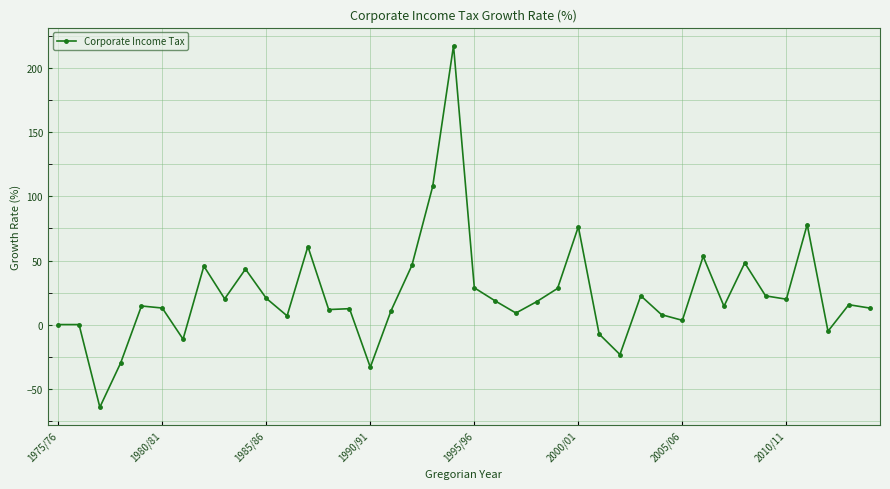

What is the minimum value shown in the chart?

-64.5